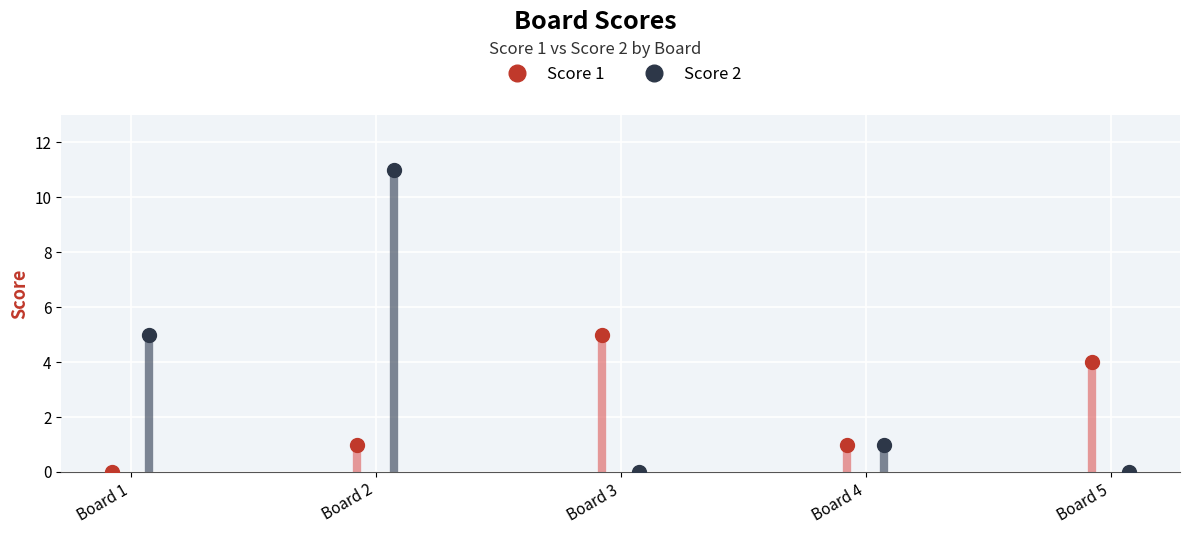

True or false: Score 2 and Score 1 cross at least once.

True